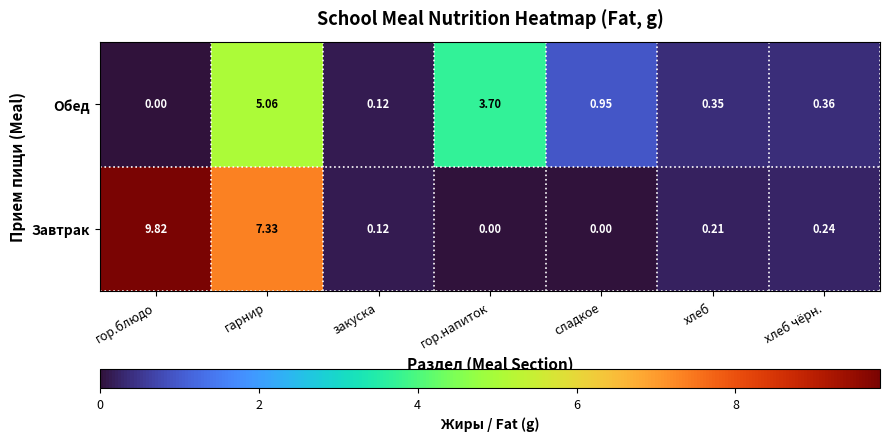

What is the difference between the highest and lowest values at гор.блюдо?

9.8